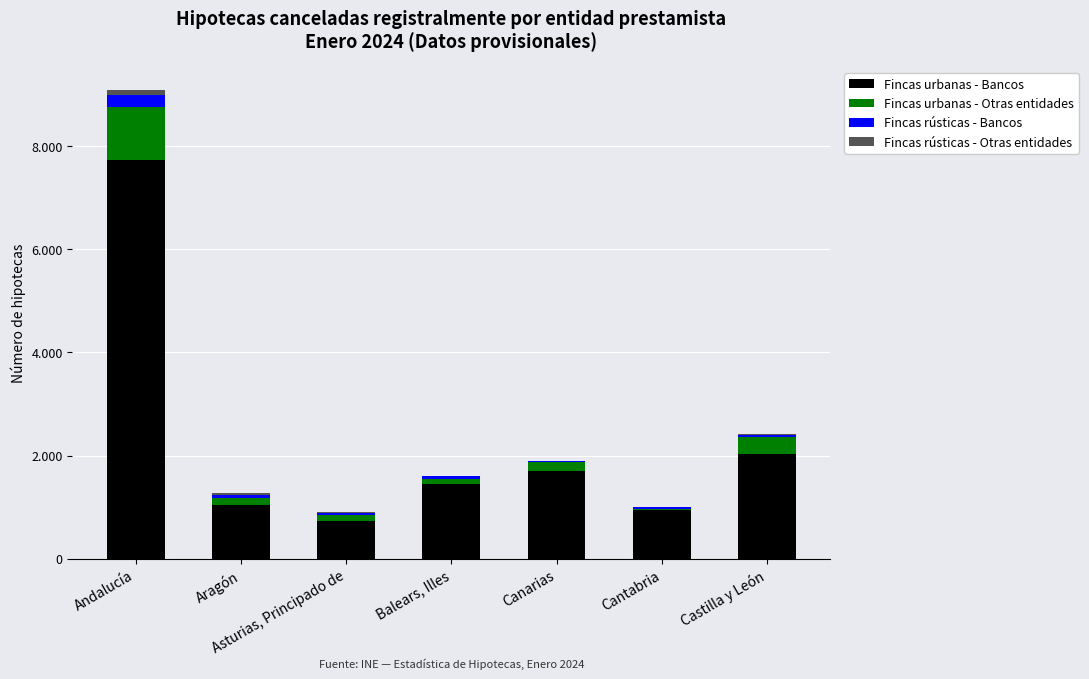

What is the sum of all Fincas rústicas - Otras entidades values?

190